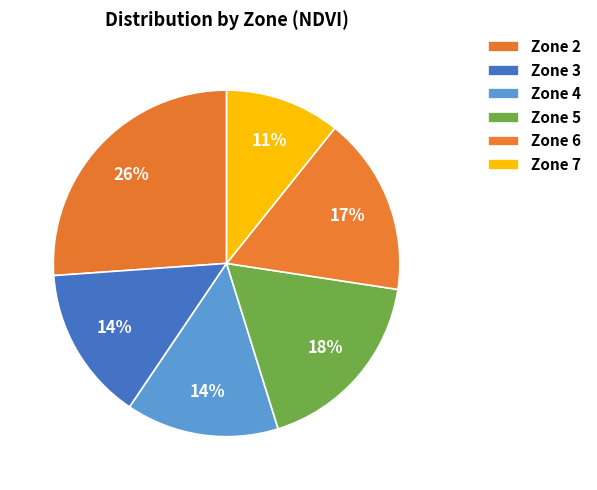

Count the number of slices in the pie.

6